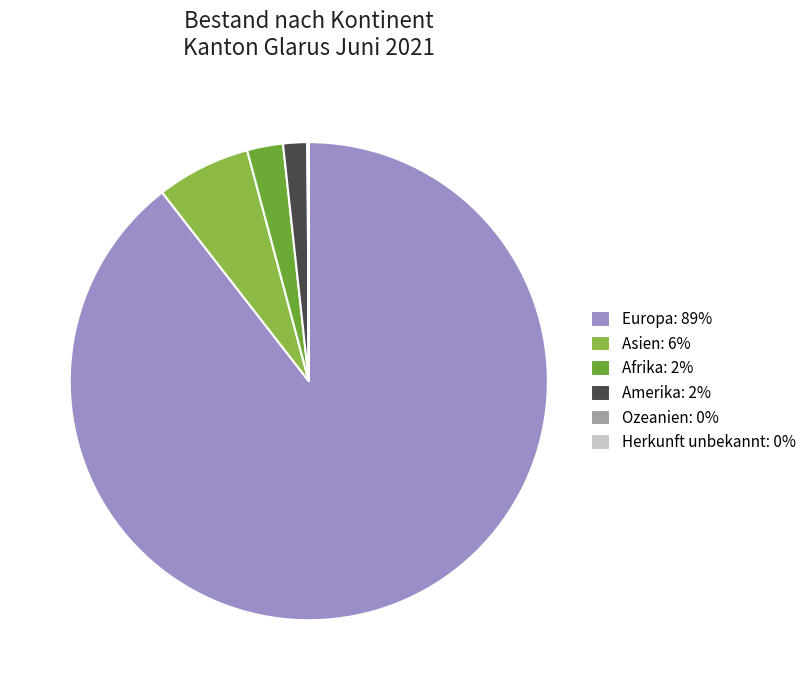

Is there a majority slice in this chart?

Yes